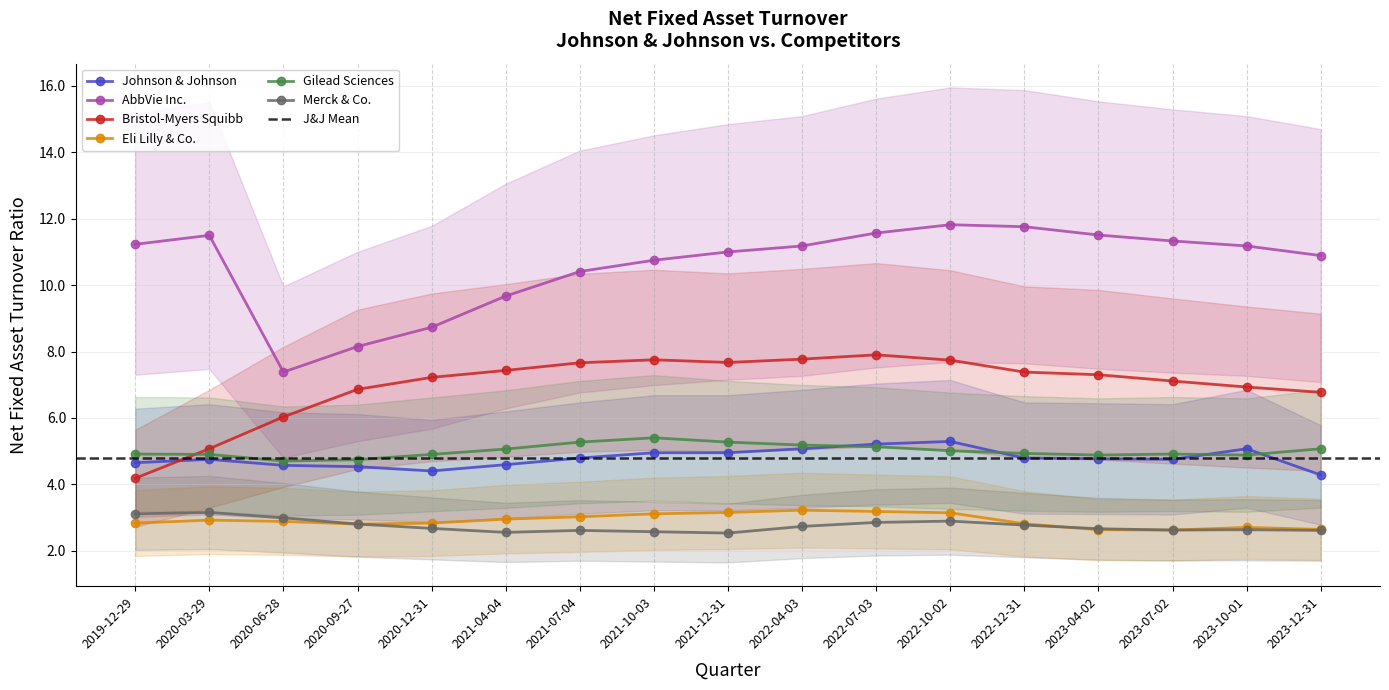

At which label does Bristol-Myers Squibb first exceed 7?

2020-12-31